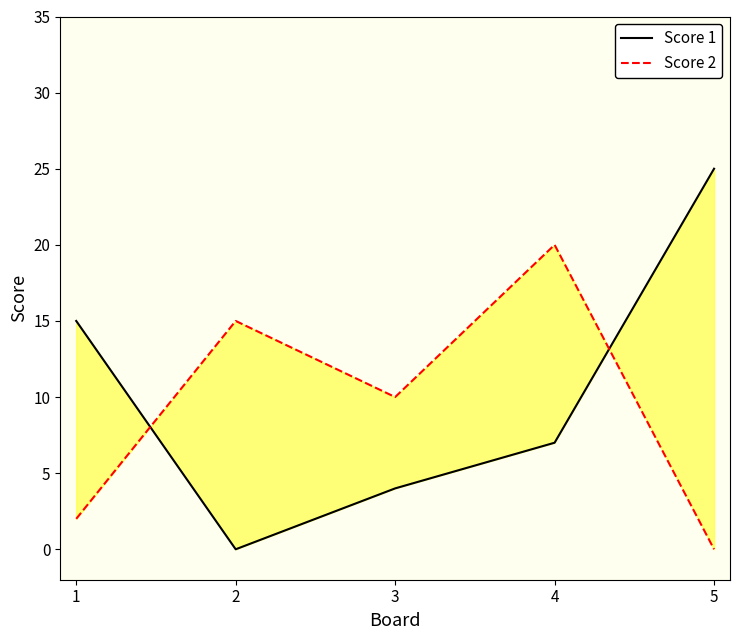

What is the value of the Score 1 point at the 1st from the left?

15